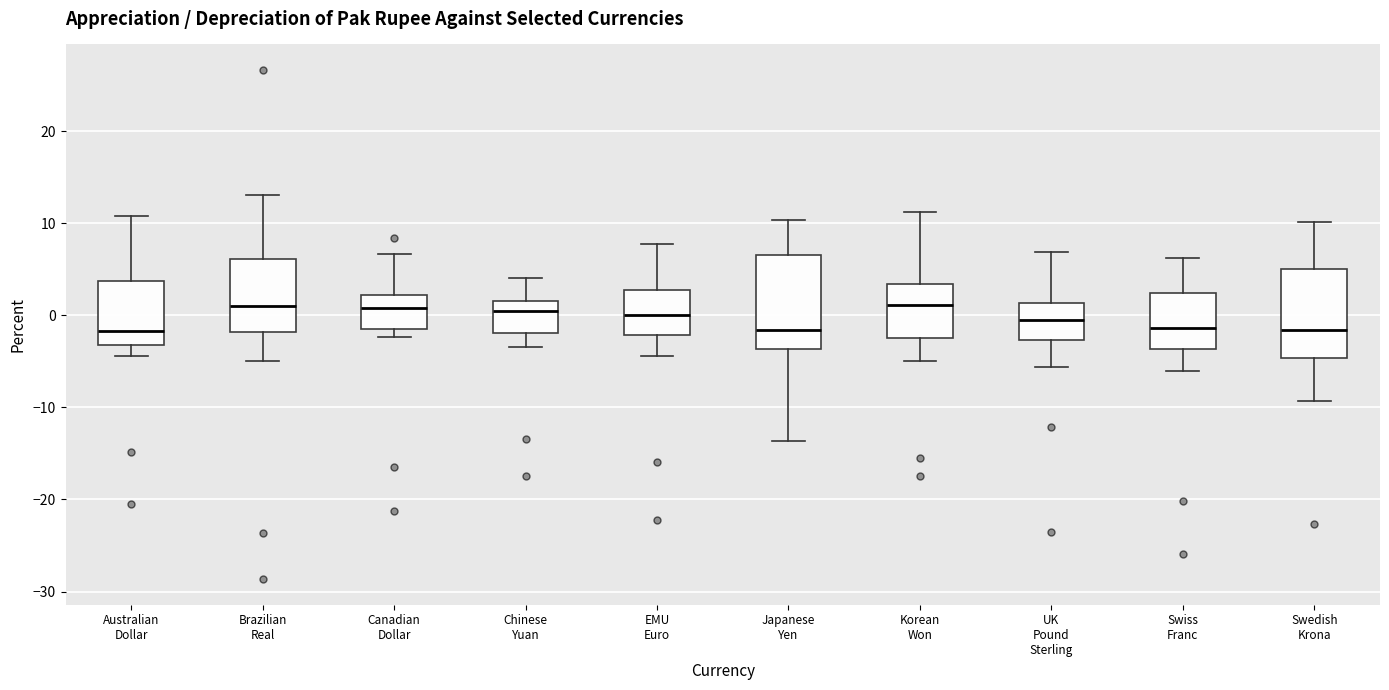

Reading left to right, read every box against the y-axis: the position of its median line, the range the box covers, and the ends of its whiskers. The values are not printed on the chart, so give them approximately, as read against the axis.

Australian Dollar: median -2, box -3 to 4, whiskers -4 to 11
Brazilian Real: median 1, box -2 to 6, whiskers -5 to 13
Canadian Dollar: median 1, box -1 to 2, whiskers -2 to 7
Chinese Yuan: median 1, box -2 to 2, whiskers -3 to 4
EMU Euro: median 0, box -2 to 3, whiskers -4 to 8
Japanese Yen: median -2, box -4 to 7, whiskers -14 to 10
Korean Won: median 1, box -2 to 3, whiskers -5 to 11
UK Pound Sterling: median -1, box -3 to 1, whiskers -6 to 7
Swiss Franc: median -1, box -4 to 2, whiskers -6 to 6
Swedish Krona: median -2, box -5 to 5, whiskers -9 to 10